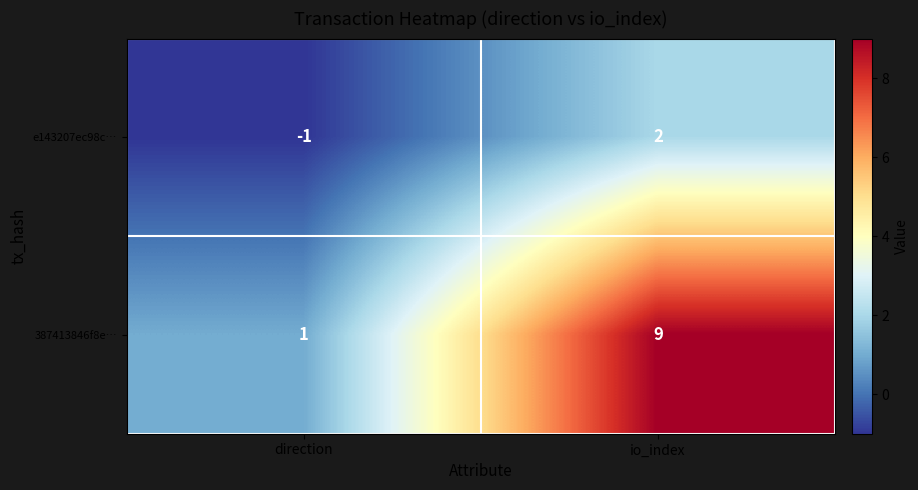

Which category has the lowest value across all series?

direction